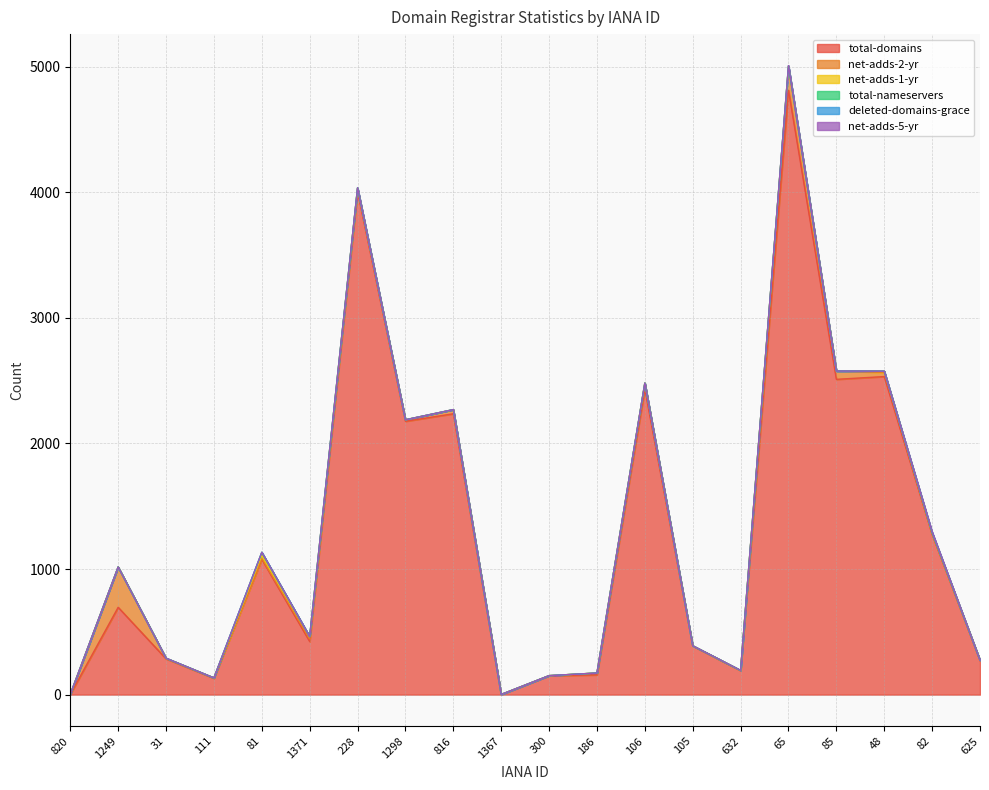

Which category has the highest value in the deleted-domains-grace series?

82